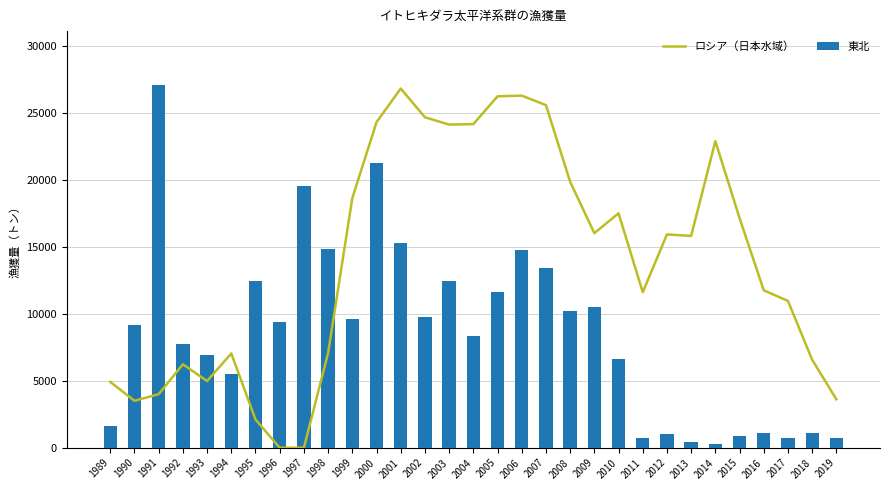

What is the value of the 東北 bar at the 28th from the left?

1089